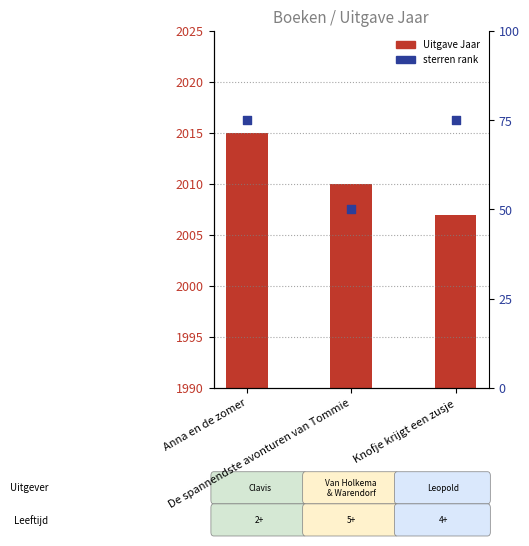

At which category is the sum across all series the highest?

Anna en de zomer